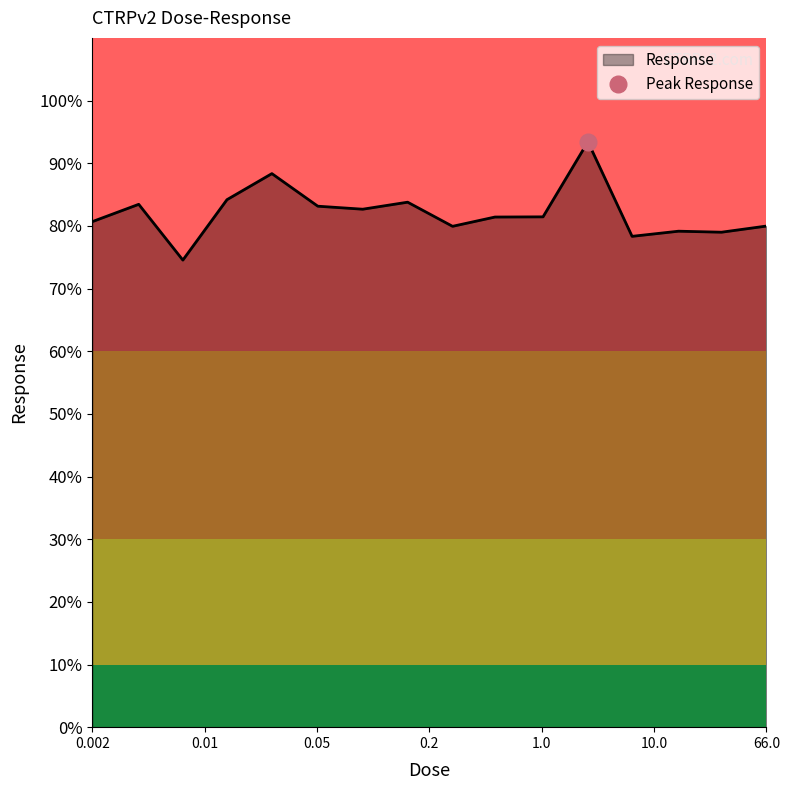

The value of Response at 0.002 is 80.7. True or false?

True